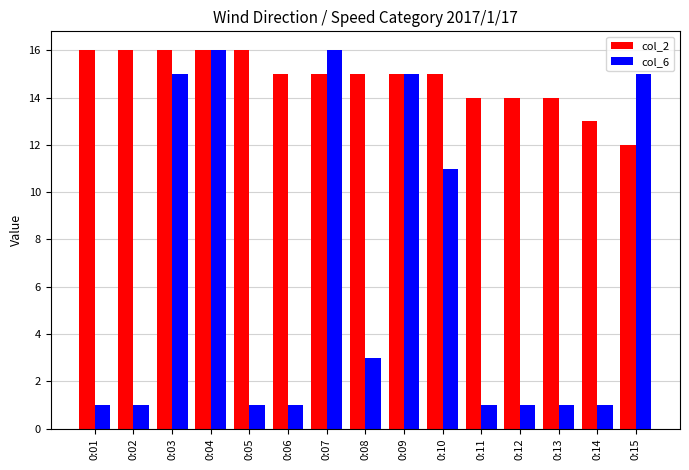

Are the bars horizontal?

No